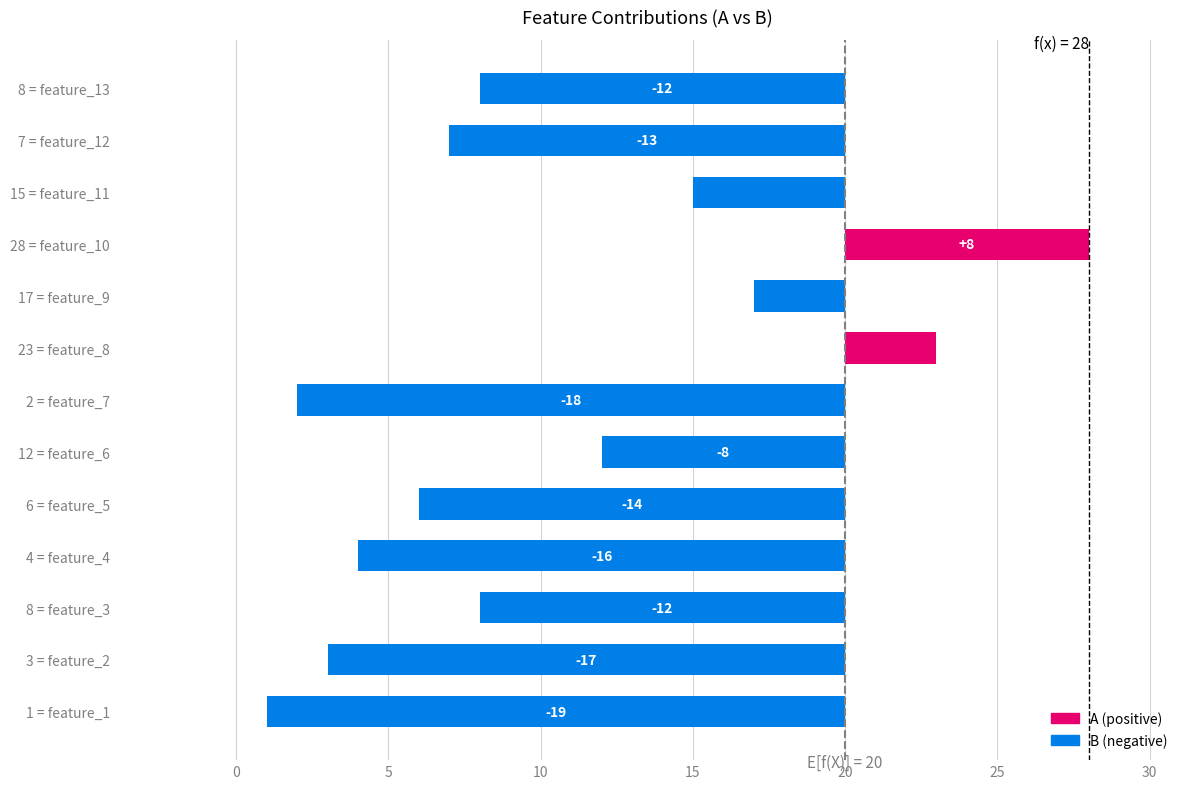

Does the chart contain any negative values?

Yes